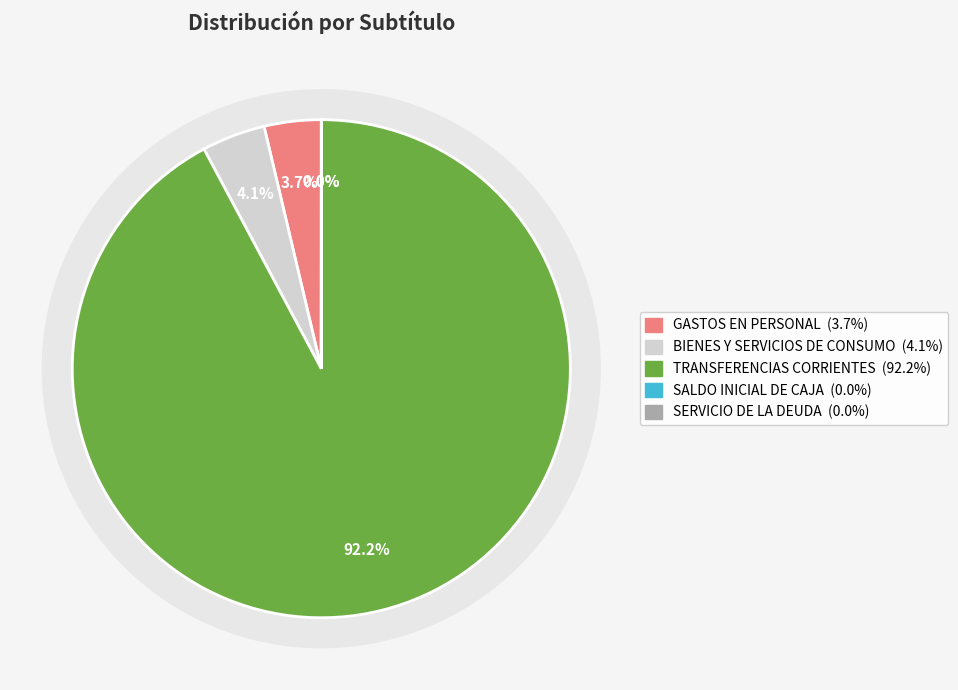

How many slices are in this pie chart?

5